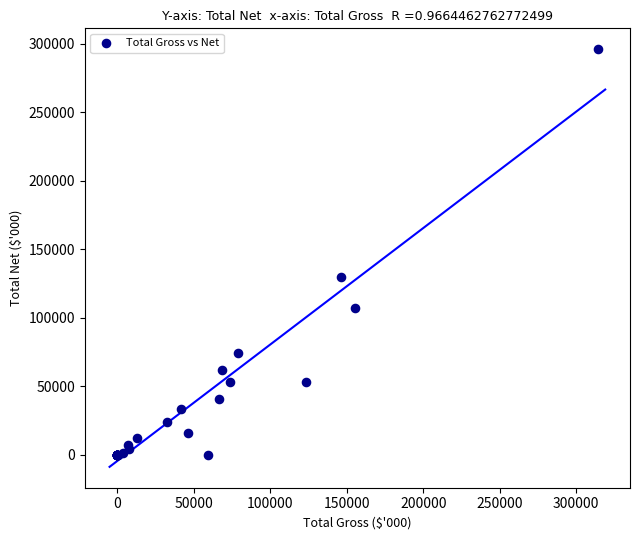

What Y value in the scatter plot is closest to 147888?

129696